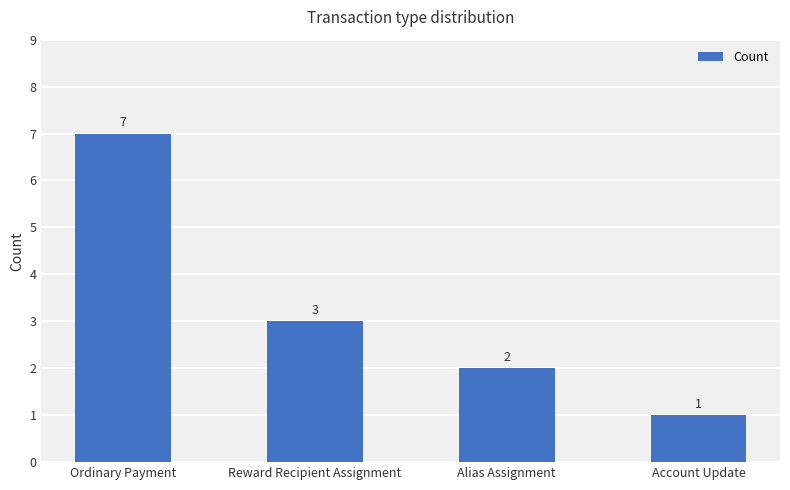

How many distinct data groups are displayed?

1